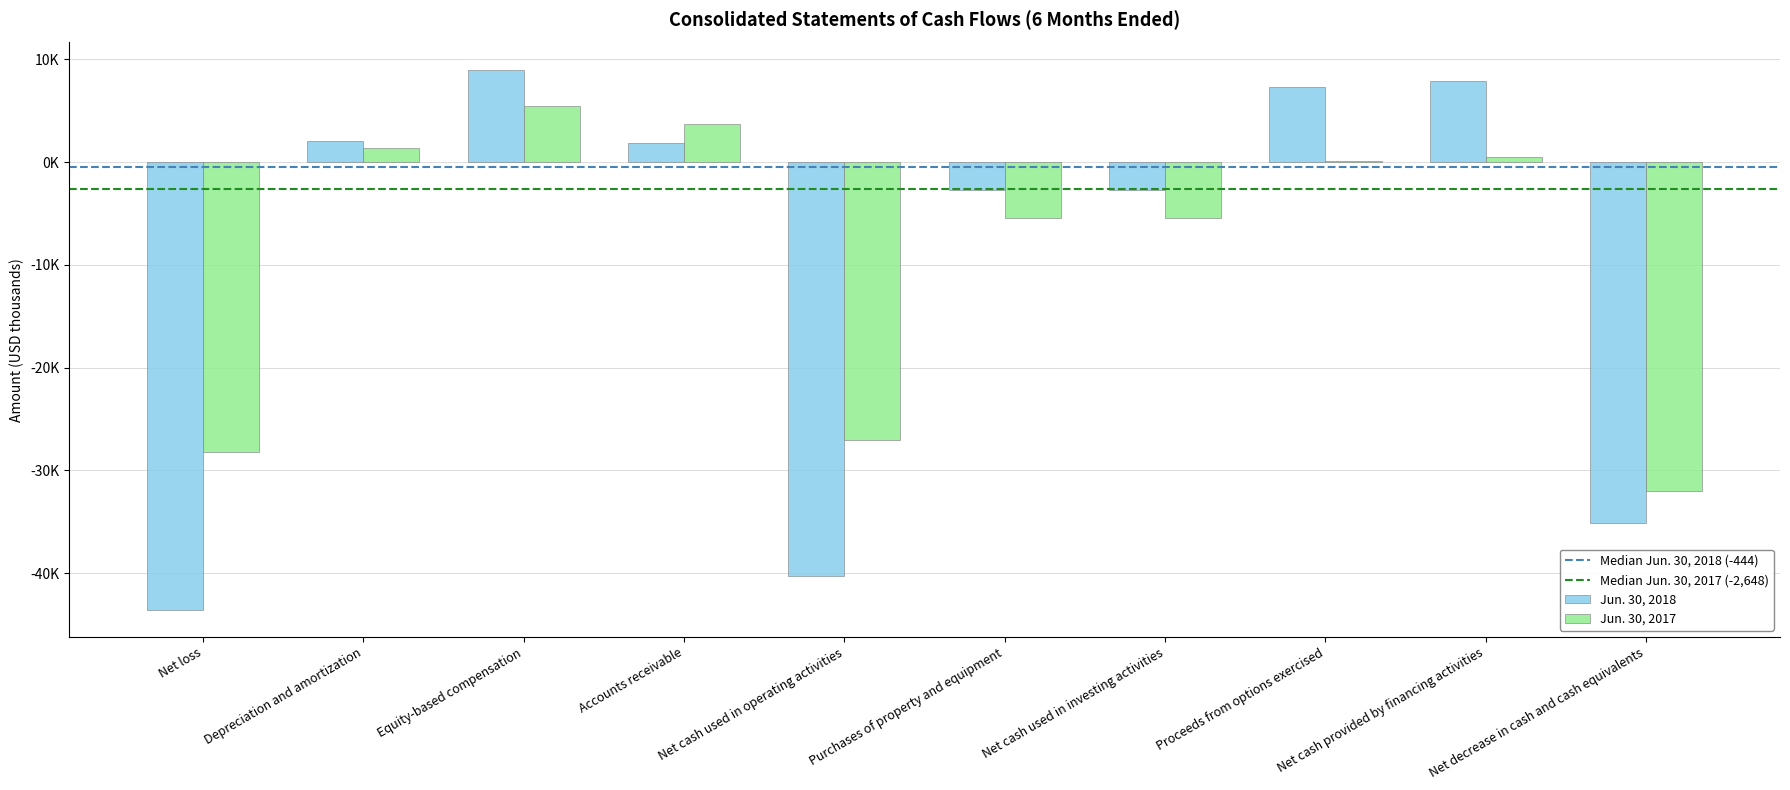

Reading right to left, what are all the values shown in this chart?

Jun. 30, 2018: -35140	7875	7277	-2750	-2750	-40265	1862	9008	2085	-43575
Jun. 30, 2017: -32017	493	137	-5434	-5434	-27076	3690	5479	1371	-28224